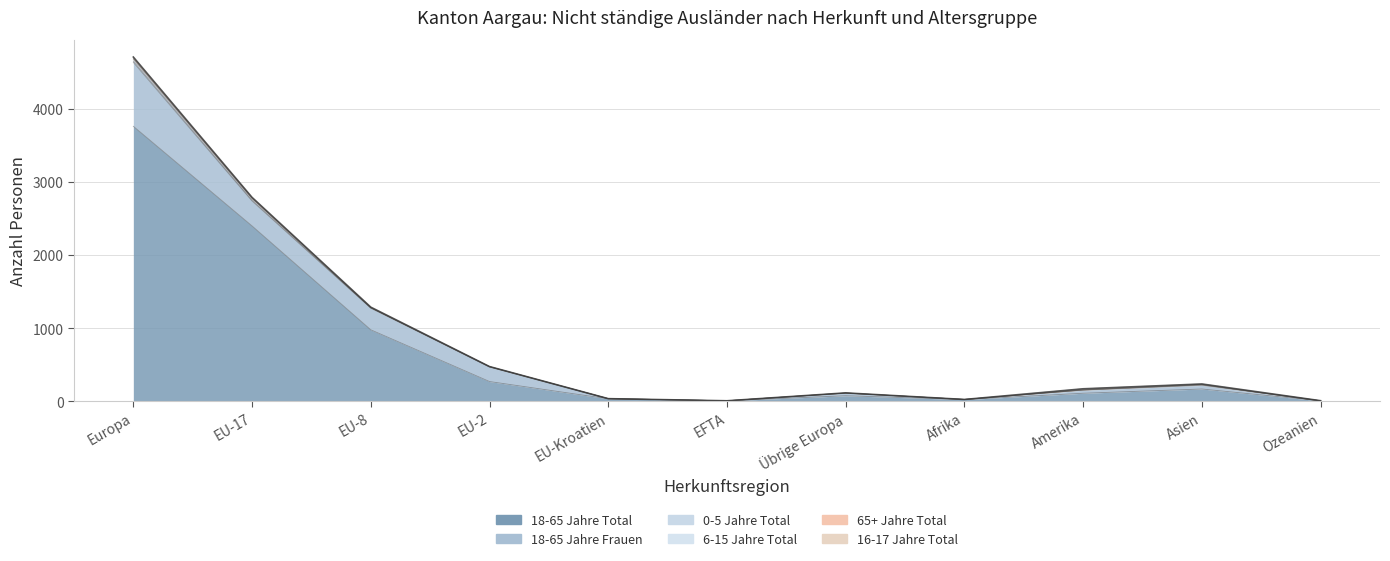

True or false: 0-5 Jahre Total has more than 1 interior local peaks.

True